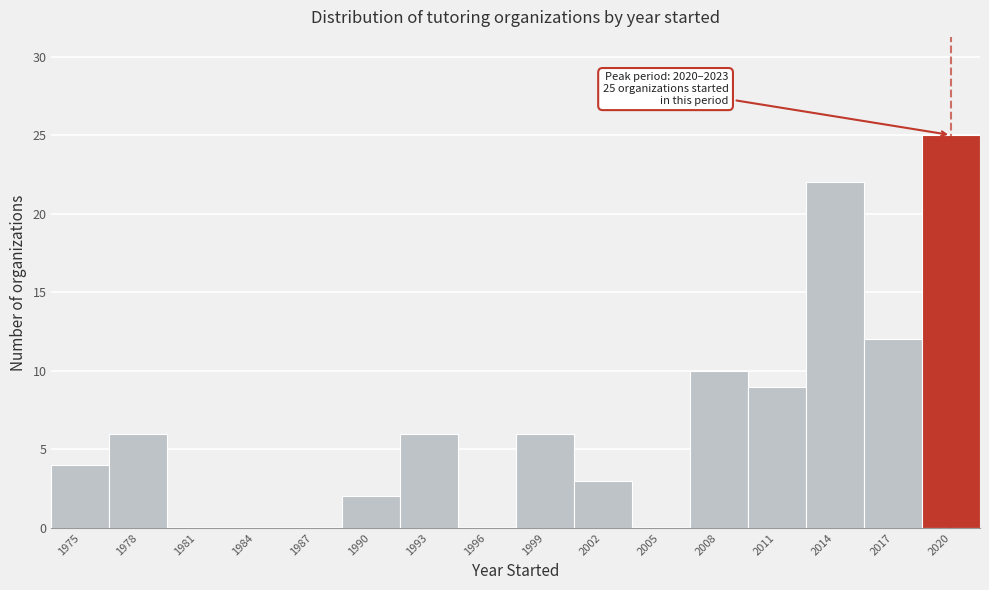

Reading left to right, list all the values displayed in this chart.

1975=4	1978=6	1981=0	1984=0	1987=0	1990=2	1993=6	1996=0	1999=6	2002=3	2005=0	2008=10	2011=9	2014=22	2017=12	2020=25